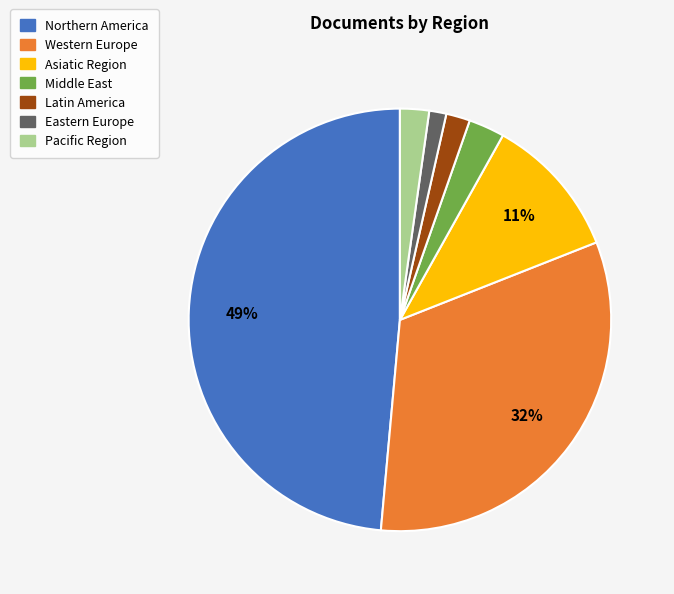

Which has a higher value, Latin America or Northern America?

Northern America